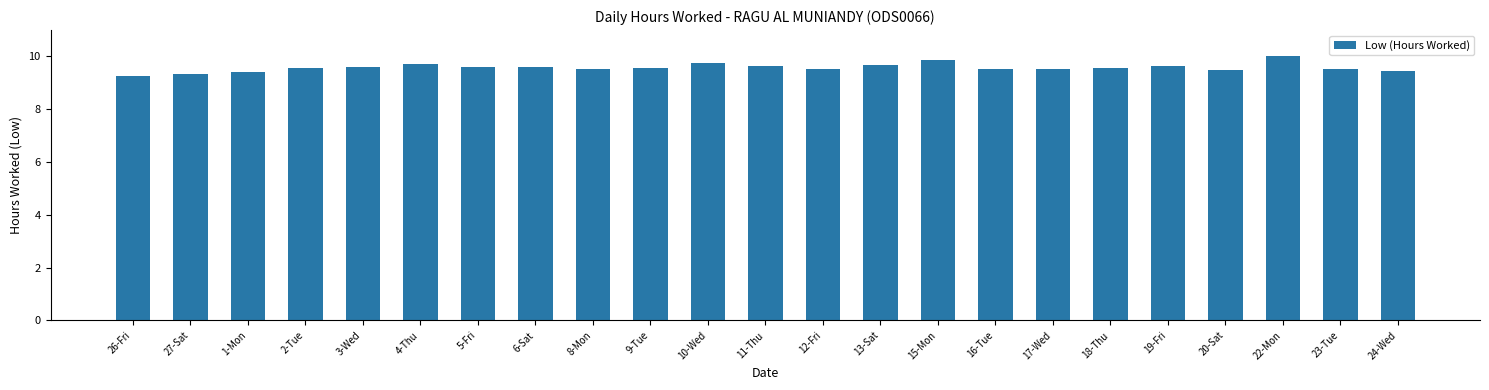

What value does the data have at 2-Tue?

9.6